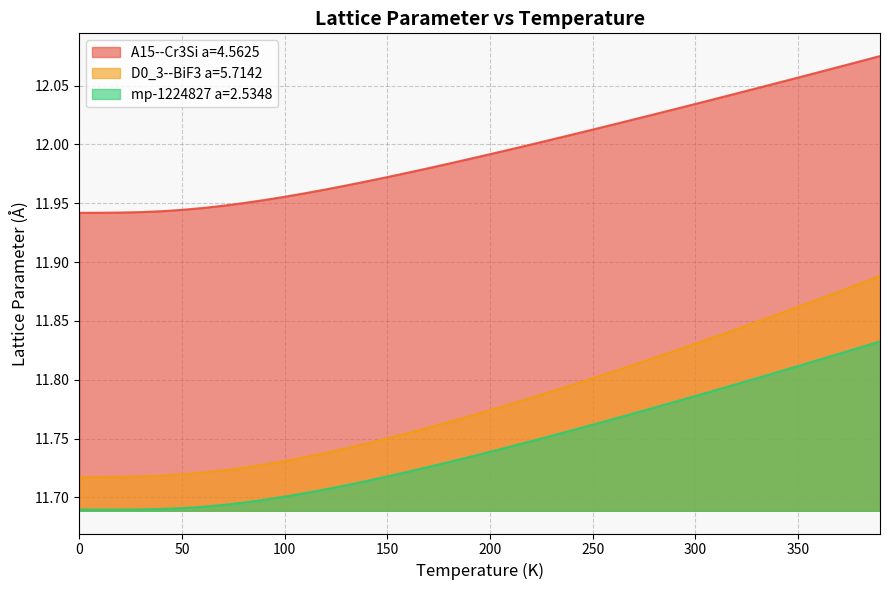

What are all the series names shown in the legend?

A15--Cr3Si a=4.5625, D0_3--BiF3 a=5.7142, mp-1224827 a=2.5348